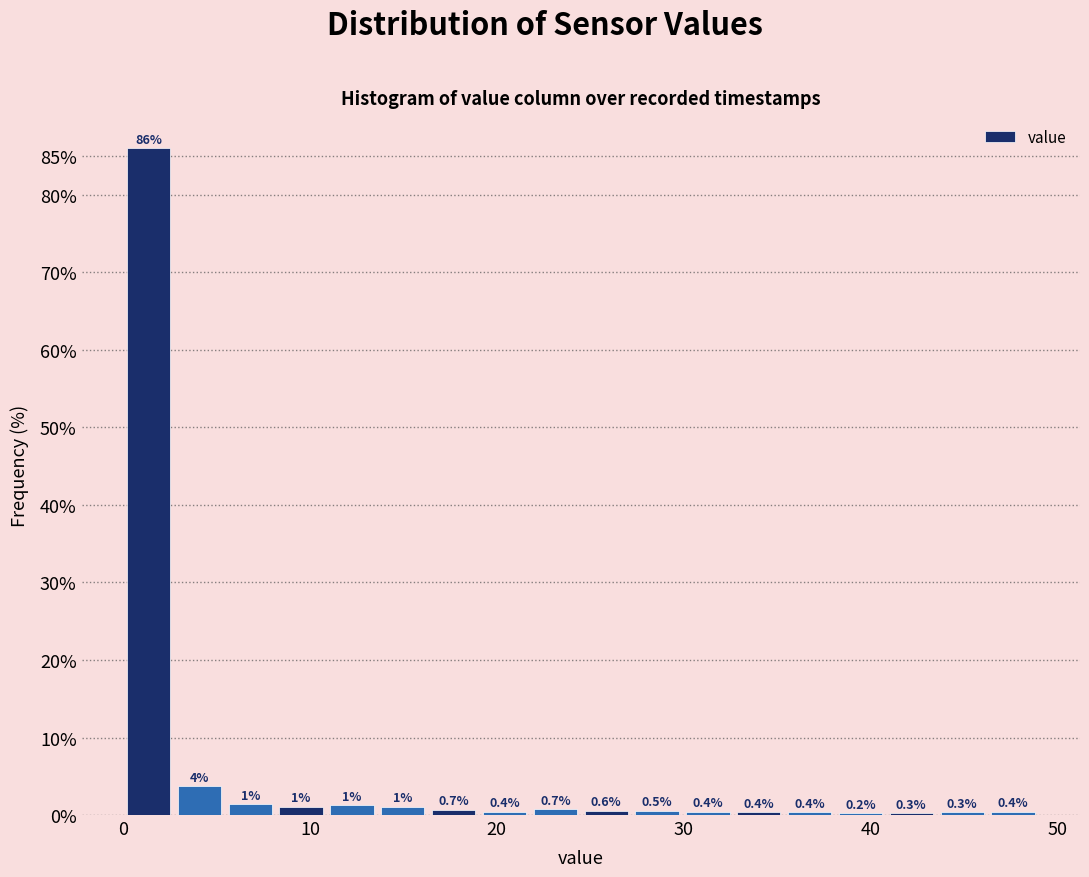

Around what value on the x-axis is the tallest bar? Give the approximate position of its centre, as read against the axis.

1